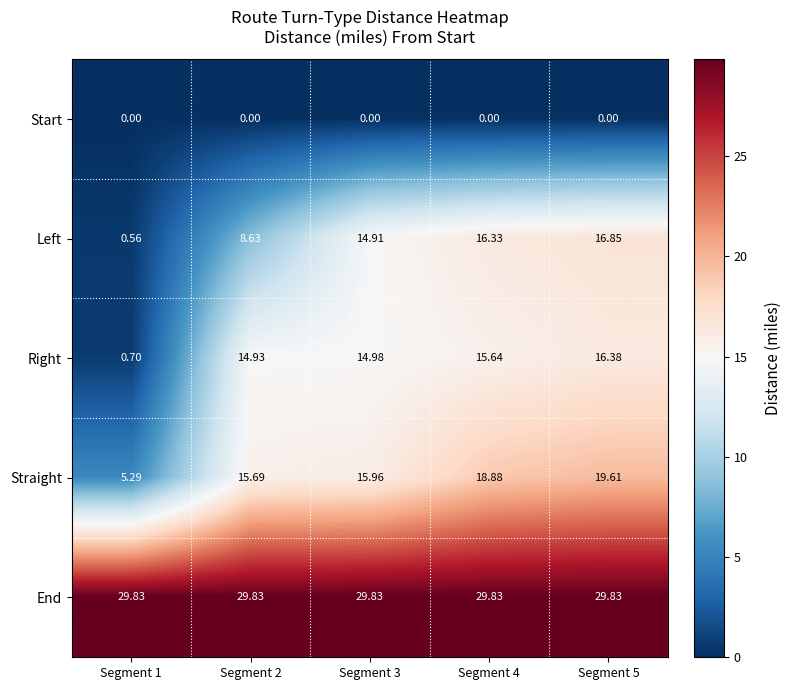

Which series has the largest total across all categories?

End